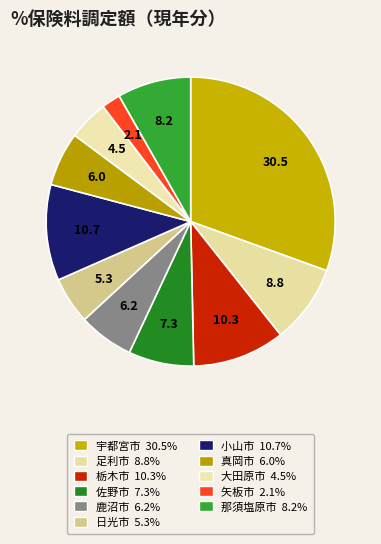

What portion of the pie excludes 栃木市?

89.7%